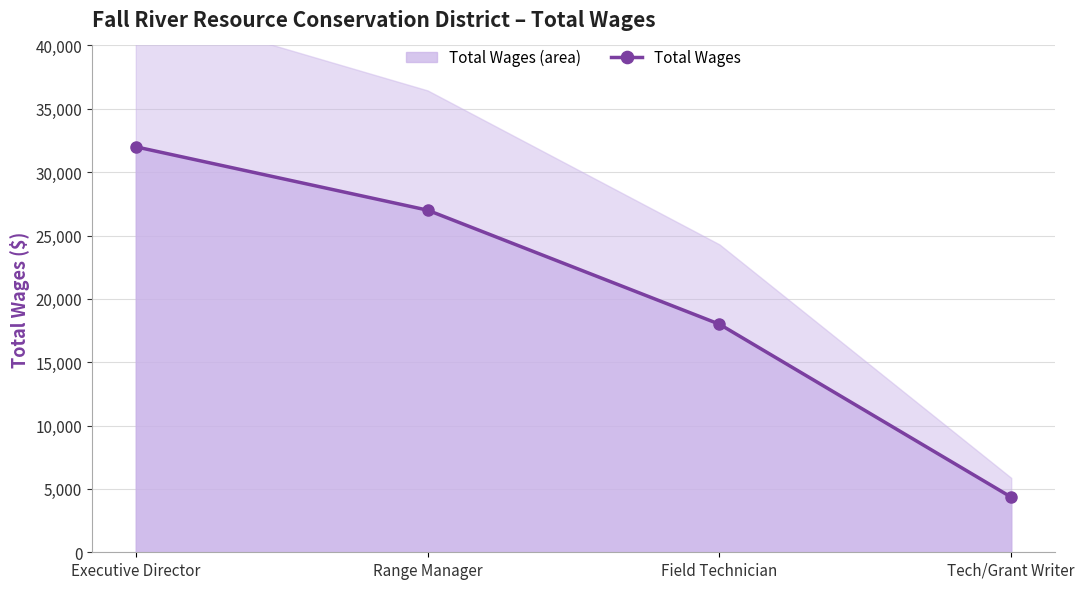

Reading left to right, list all the values displayed in this chart.

32000	27000	18000	4350